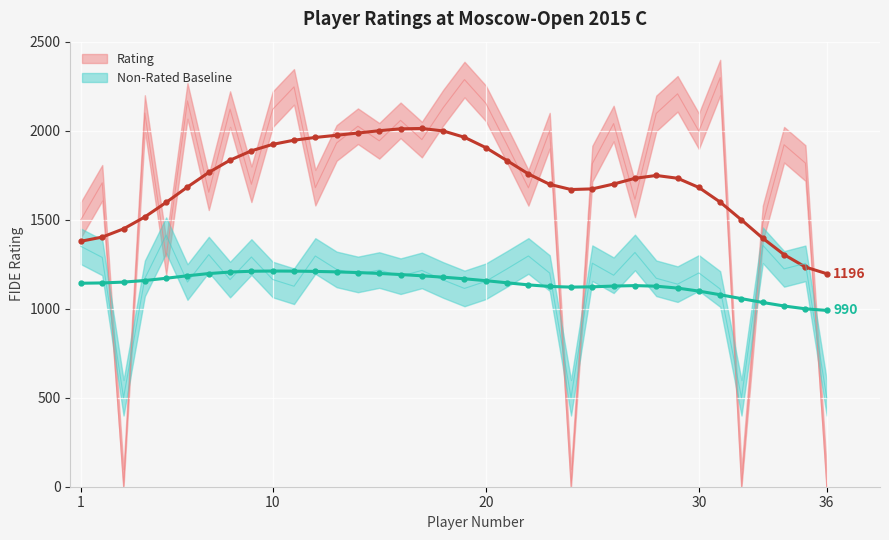

True or false: Player_num and Rating_upper cross at least once.

False